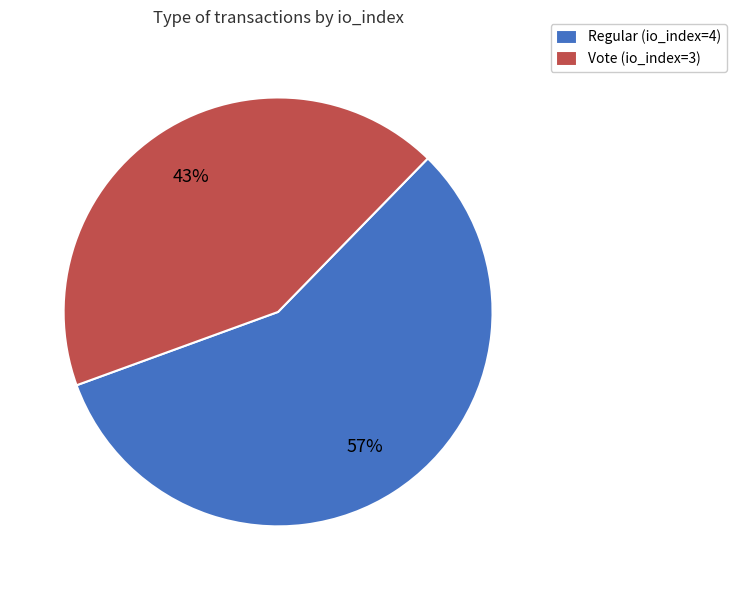

True or false: Vote (io_index=3) accounts for 35% of the total.

False